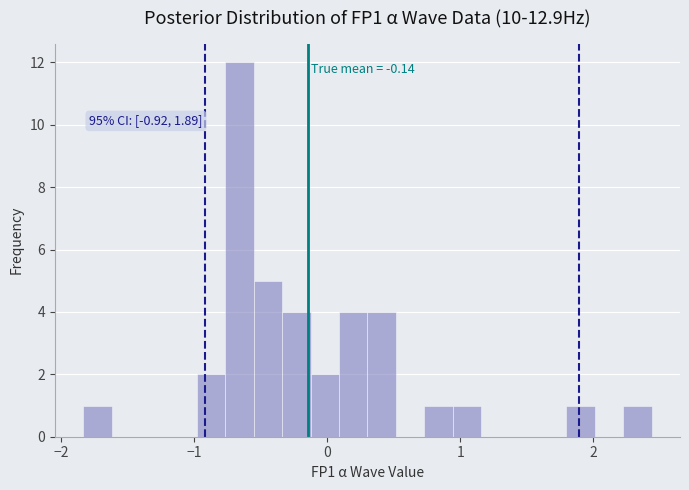

Read against the x-axis, roughly where is the centre of the tallest bar?

-0.7